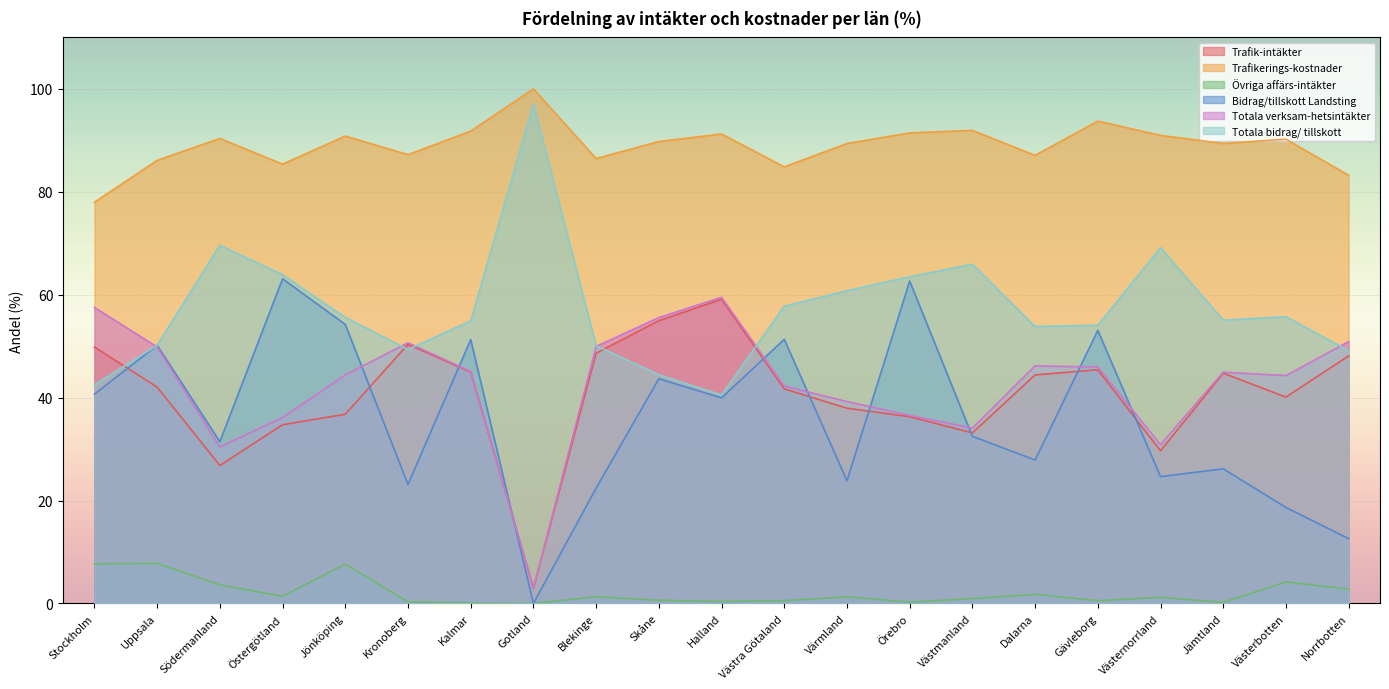

True or false: Övriga affärs-intäkter and Totala verksam-hetsintäkter intersect in this chart.

False